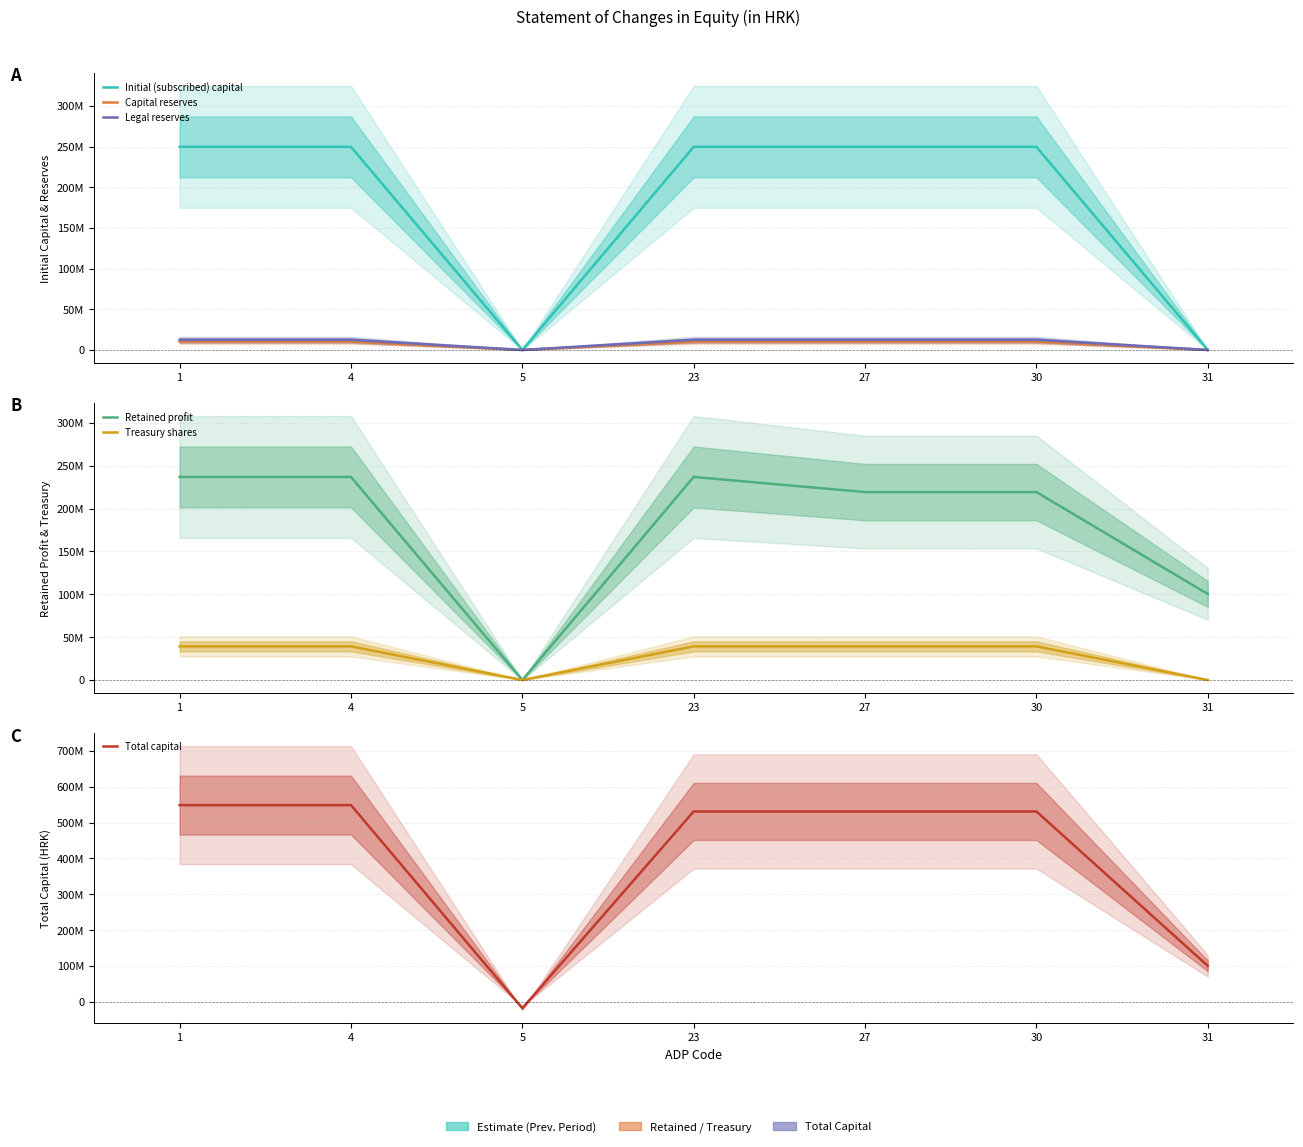

What is the total value across all series at 27?

1061872216